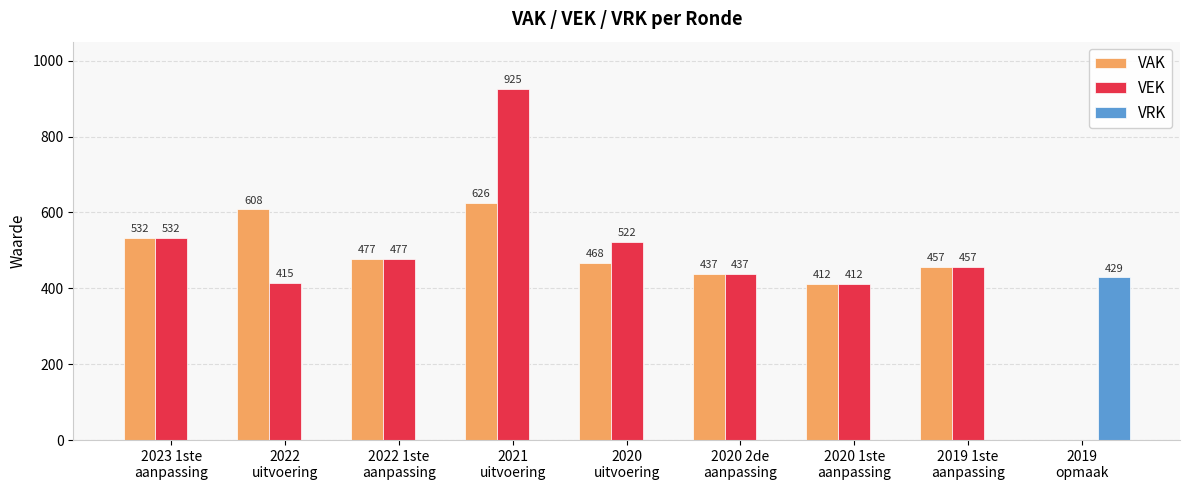

What value does the VAK series have at 2022 1ste
aanpassing, to the nearest 100?

500